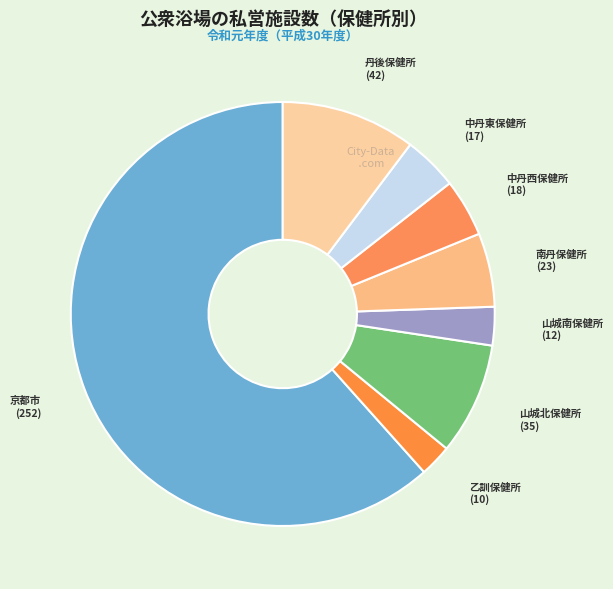

How many segments does this pie chart have?

8